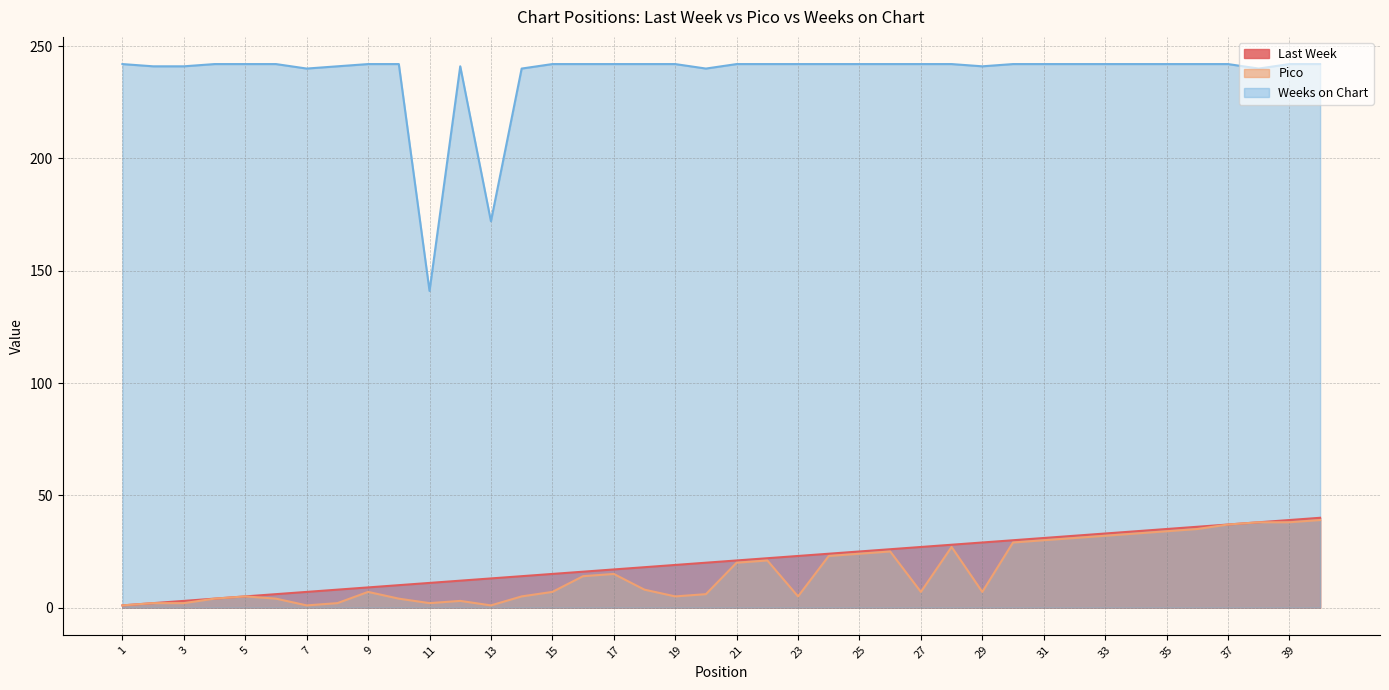

True or false: Pico has a value of 63 at 37.

False